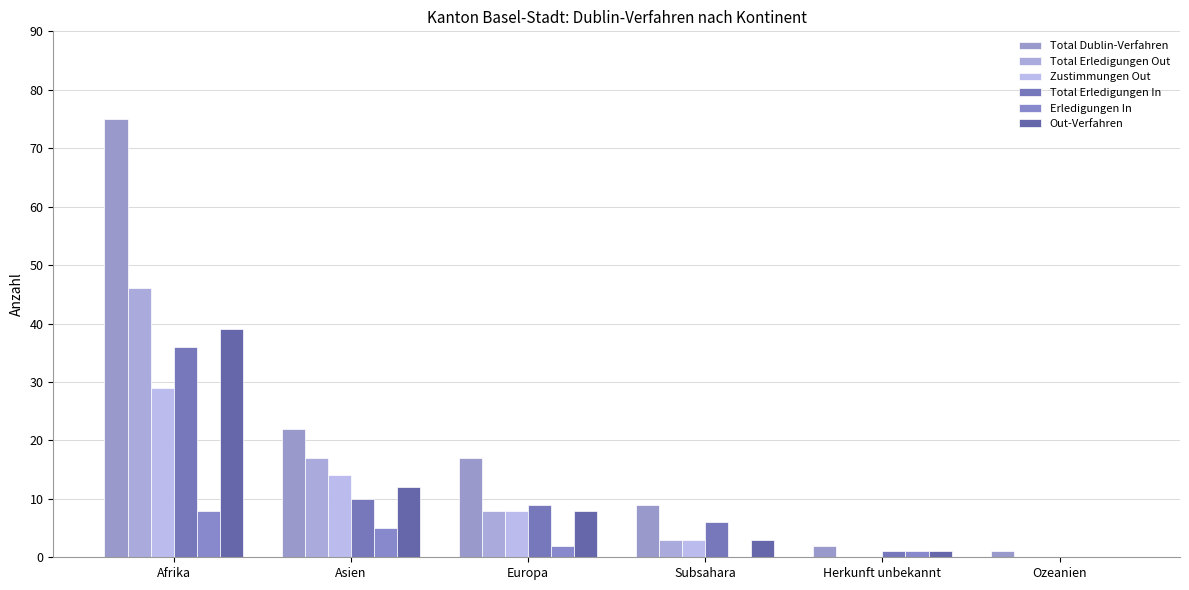

What value does the Total Dublin-Verfahren series have at Subsahara?

9